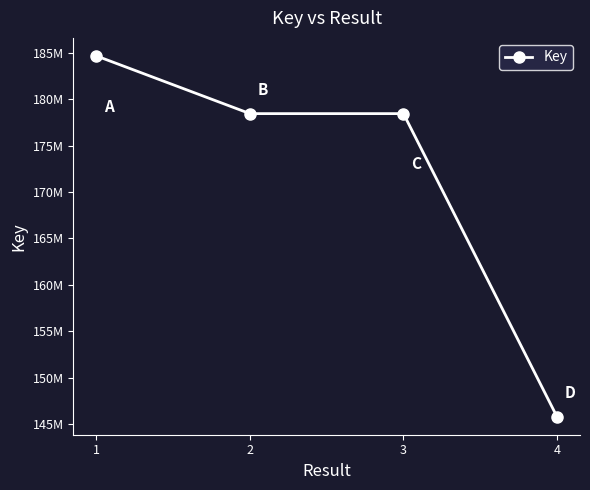

True or false: the data shows 84992609 at 2.

False